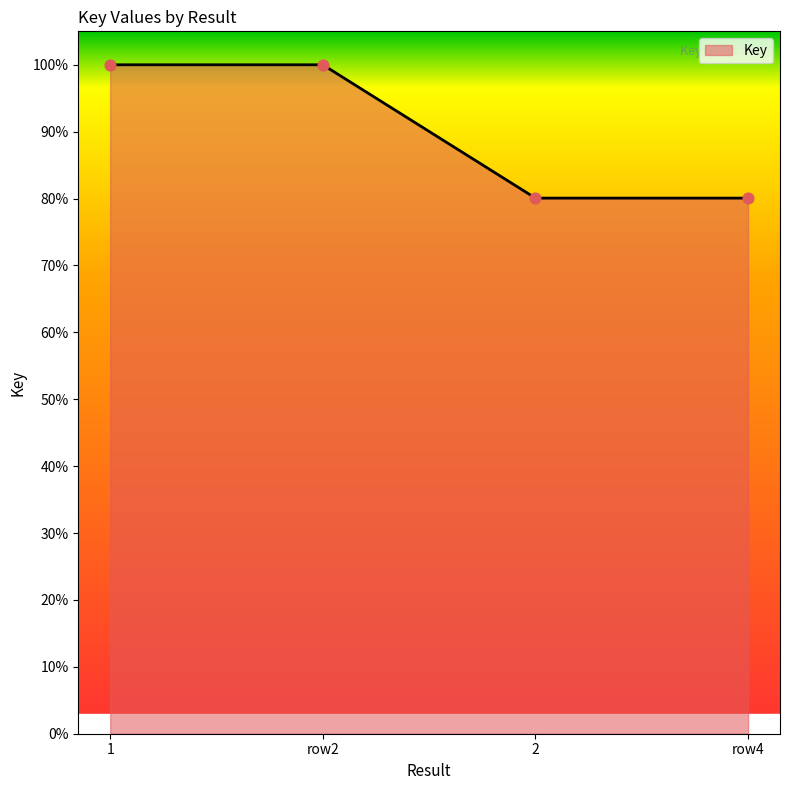

Approximately how many times larger is the value at 1 compared to 2?

1.2